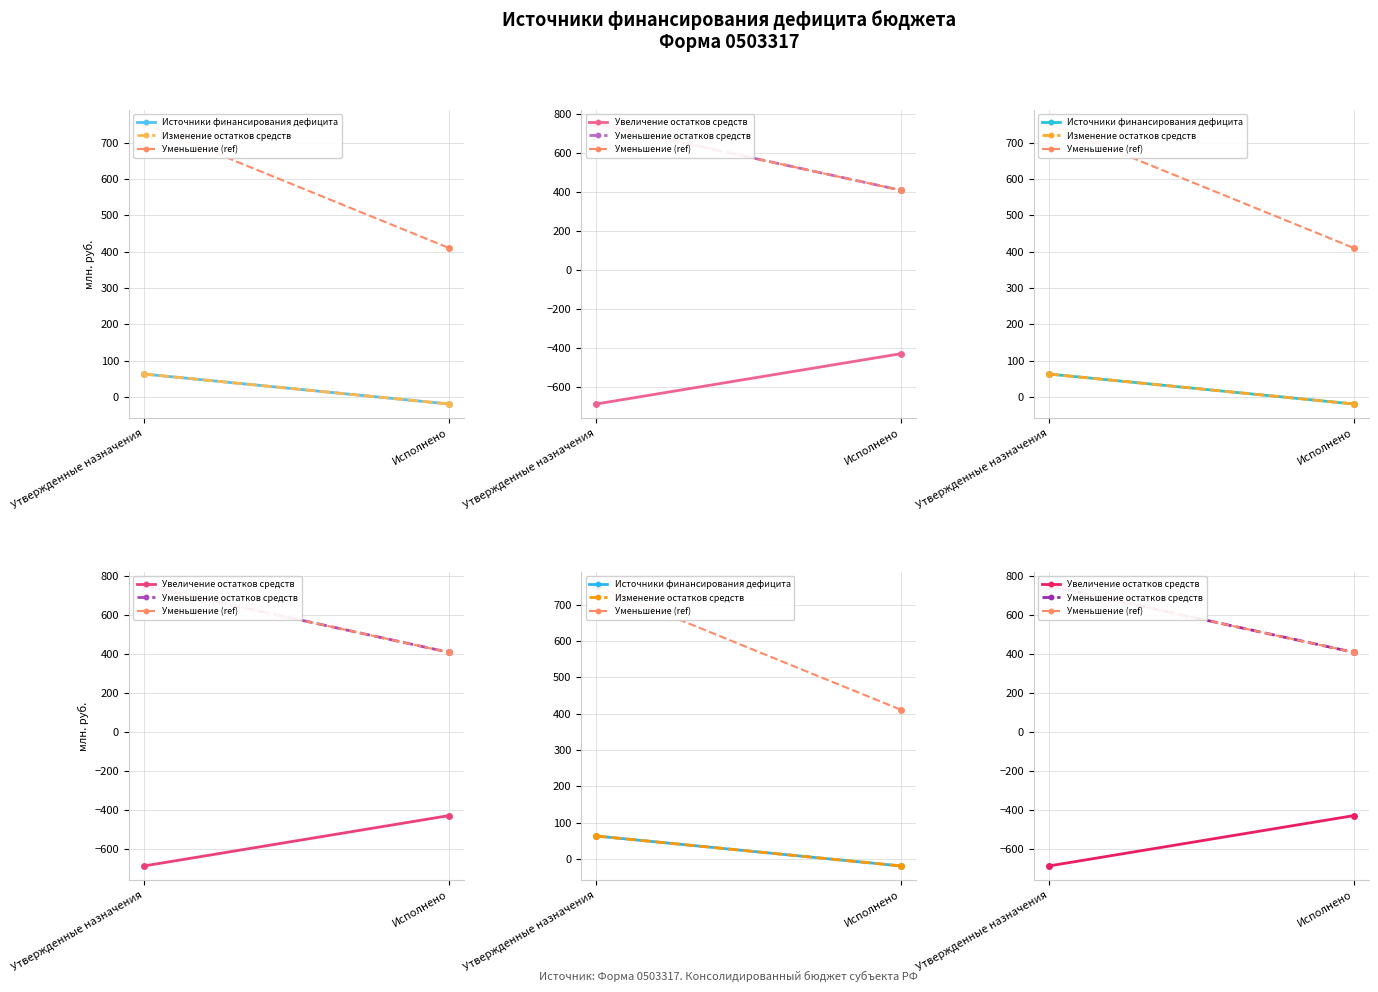

Reading right to left, what are all the values shown in this chart?

Источники финансирования дефицита: Исполнено=-19.1	Утвержденные назначения=63.2
Изменение остатков средств: Исполнено=-19.1	Утвержденные назначения=63.2
Уменьшение (ref): Исполнено=410.3	Утвержденные назначения=751.2
Увеличение остатков средств: Исполнено=-429.4	Утвержденные назначения=-688.0
Уменьшение остатков средств: Исполнено=410.3	Утвержденные назначения=751.2